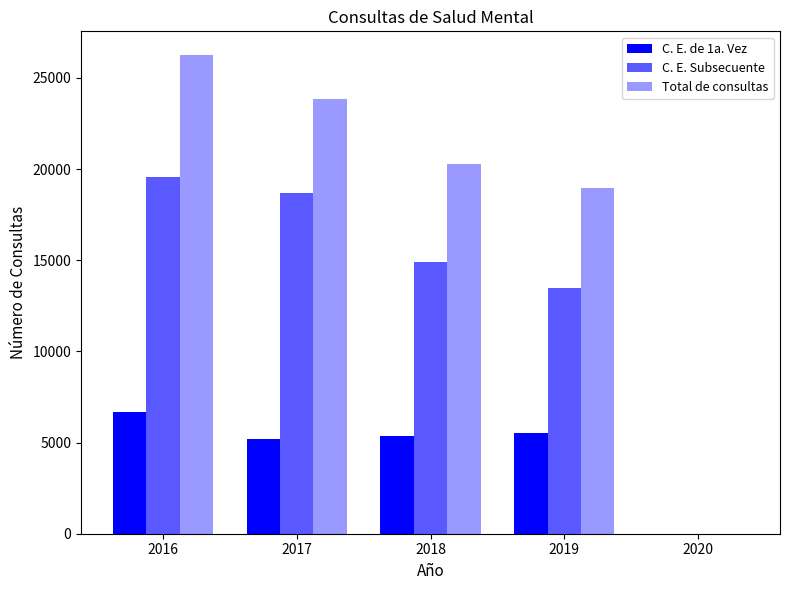

At which label does C. E. de 1a. Vez reach its peak?

2016